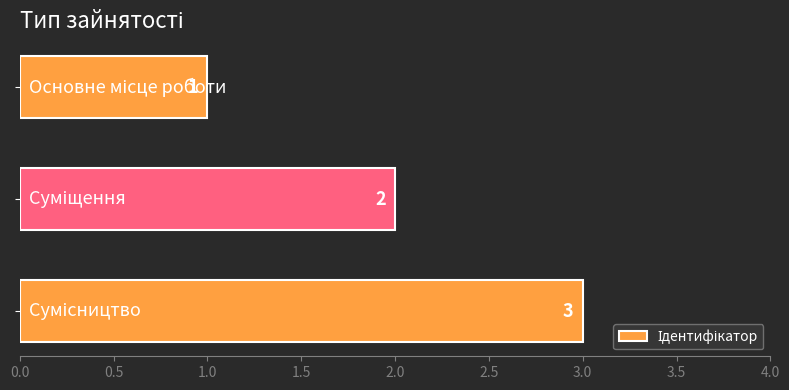

How many values are below 2?

1